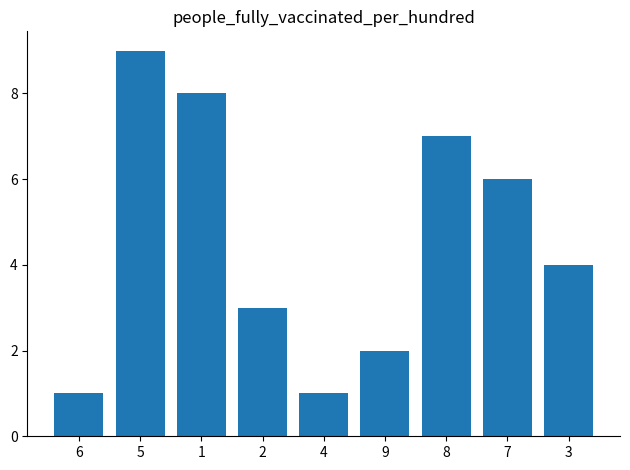

Count the number of categories in the chart.

9